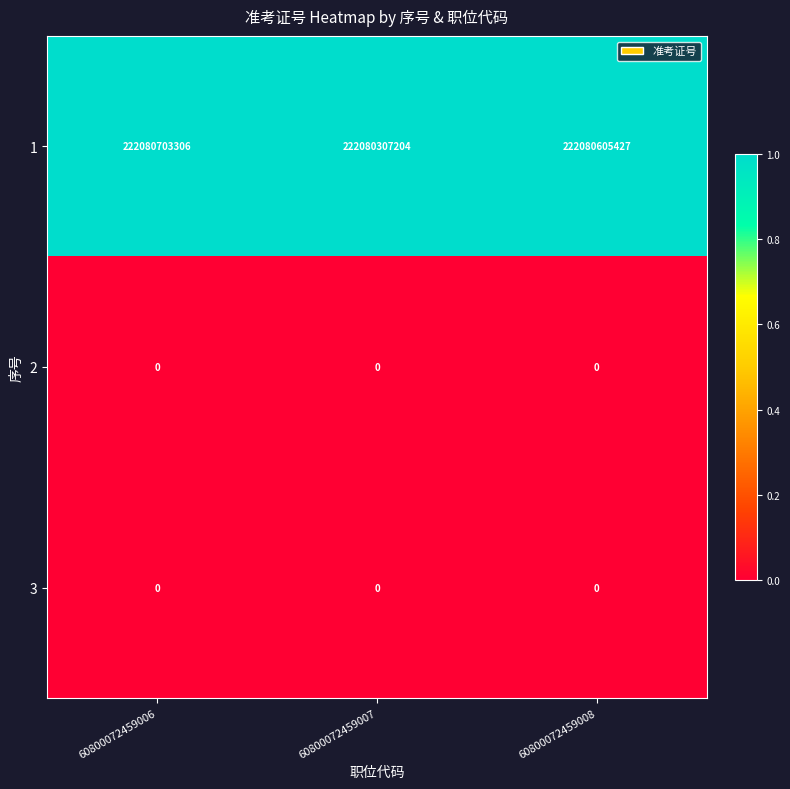

List the labels in order of 1 value, smallest first.

60800072459007, 60800072459008, 60800072459006